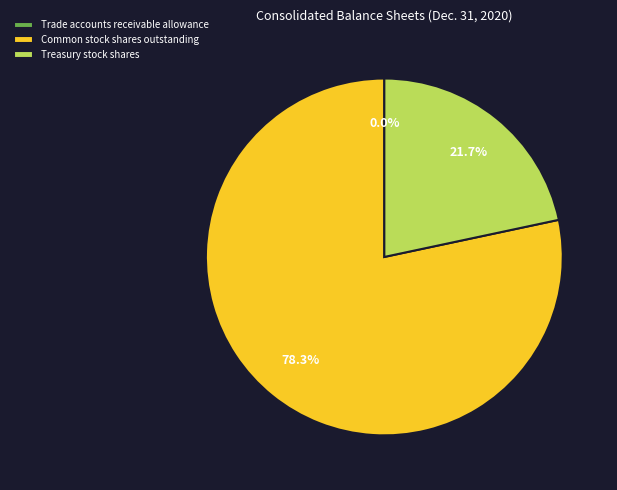

How much of the chart is everything except Common stock shares outstanding?

21.7%